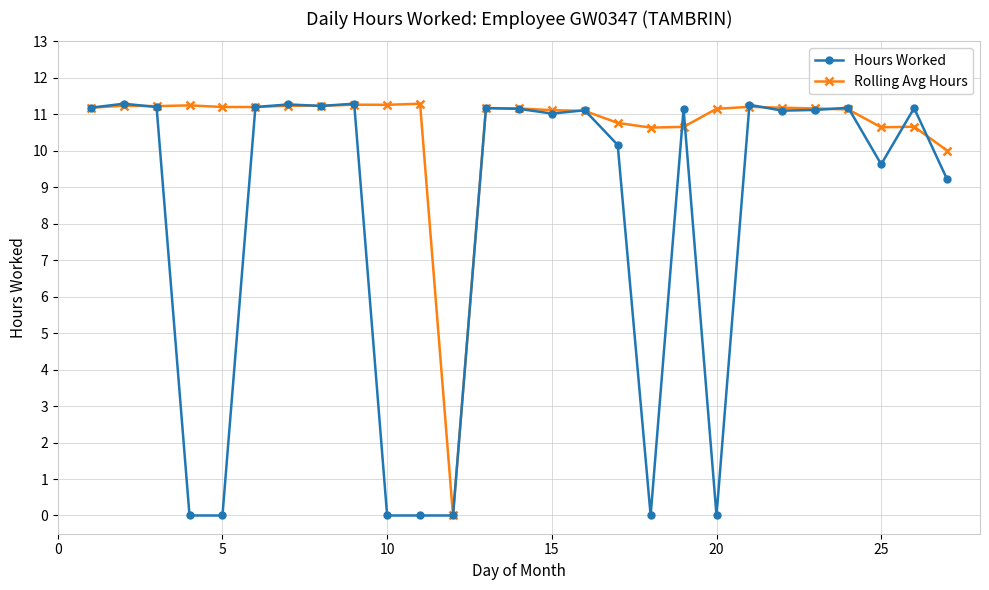

Rank the series by their average value, from highest to lowest.

Rolling Avg Hours, Hours Worked